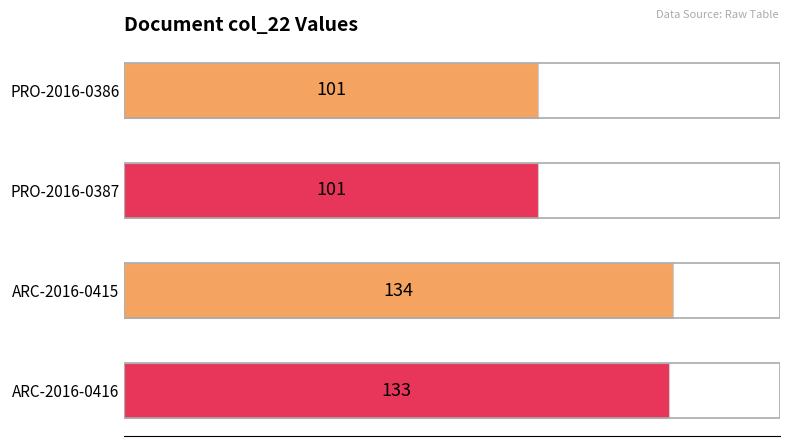

Approximately how many times larger is the value at ARC-2016-0416 compared to PRO-2016-0387?

1.3